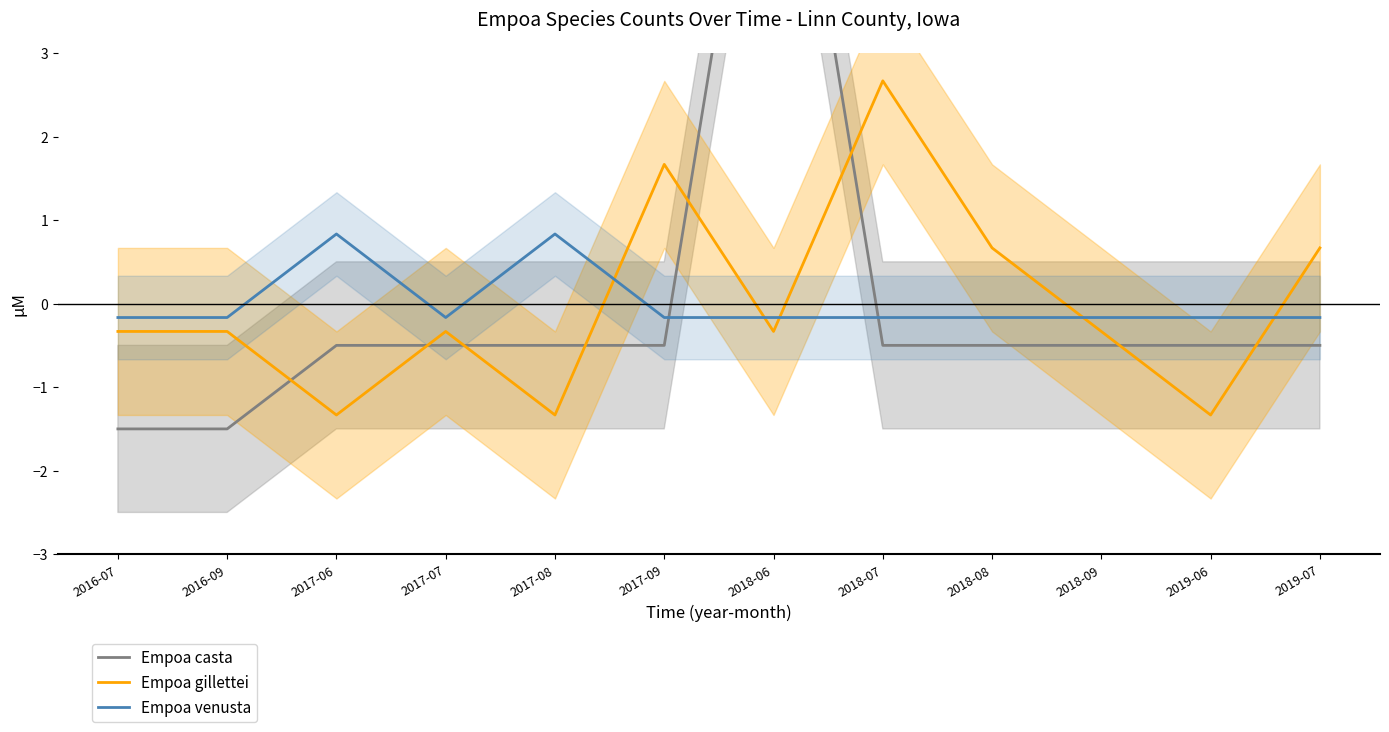

Is it true that Empoa casta equals -0.2 at 2018-09?

False